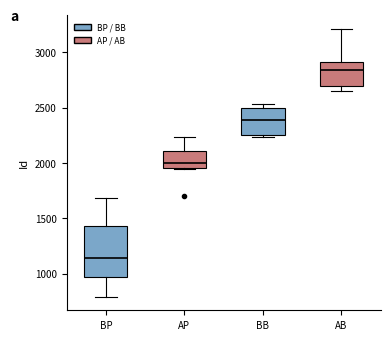

Reading left to right, transcribe this box plot: for each box, give where its median line is, the range the box spans, and where its two whiskers end, as read against the y-axis. The values are not printed on the chart, so give them approximately, as read against the axis.

BP: median 1150, box 950 to 1450, whiskers 800 to 1700
AP: median 2000, box 1950 to 2100, whiskers 1950 to 2250
BB: median 2400, box 2250 to 2500, whiskers 2250 (just below the box's lower edge) to 2550
AB: median 2850, box 2700 to 2900, whiskers 2650 to 3200